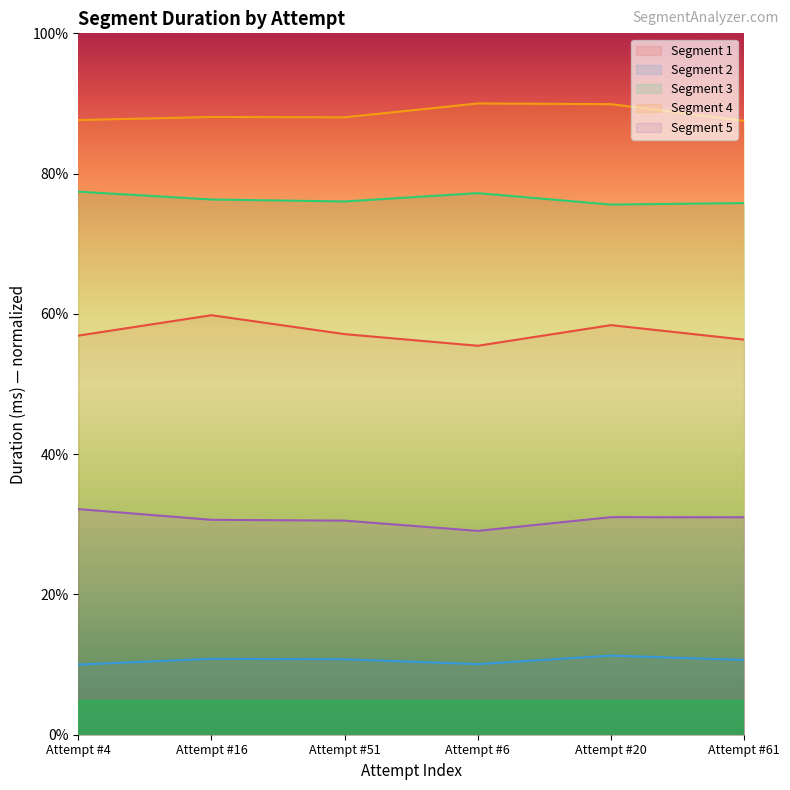

What is the approximate value of Segment 3 at Attempt #16?

76.3